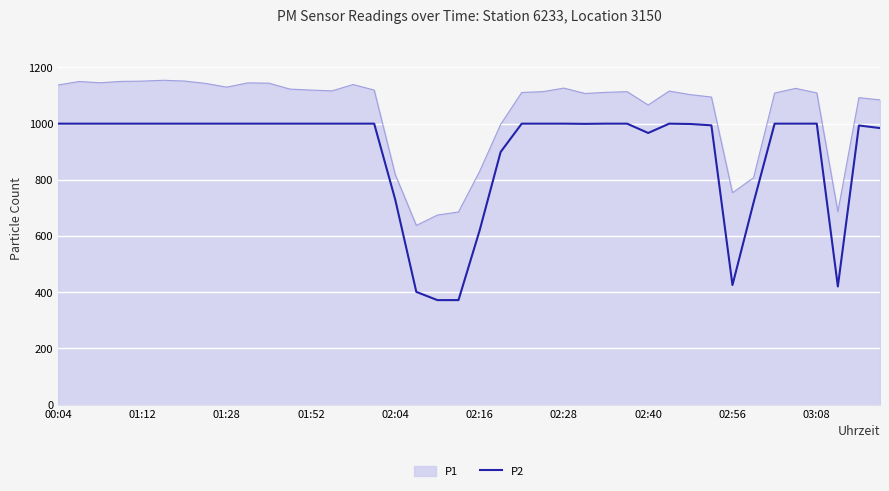

What is the maximum value for P1?

1154.4